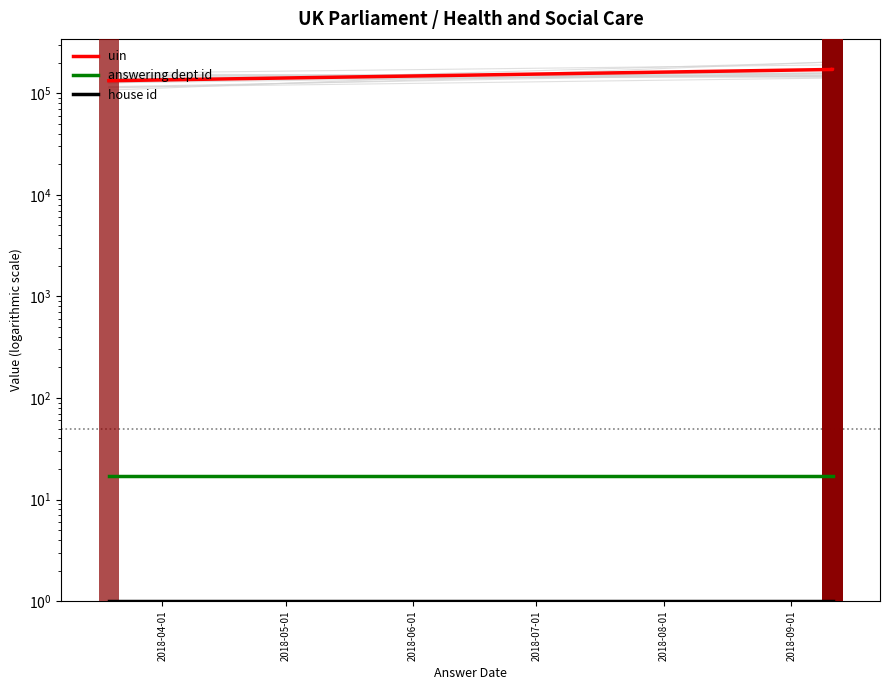

True or false: answering dept id has a value of 10 at 2018-04-01.

False